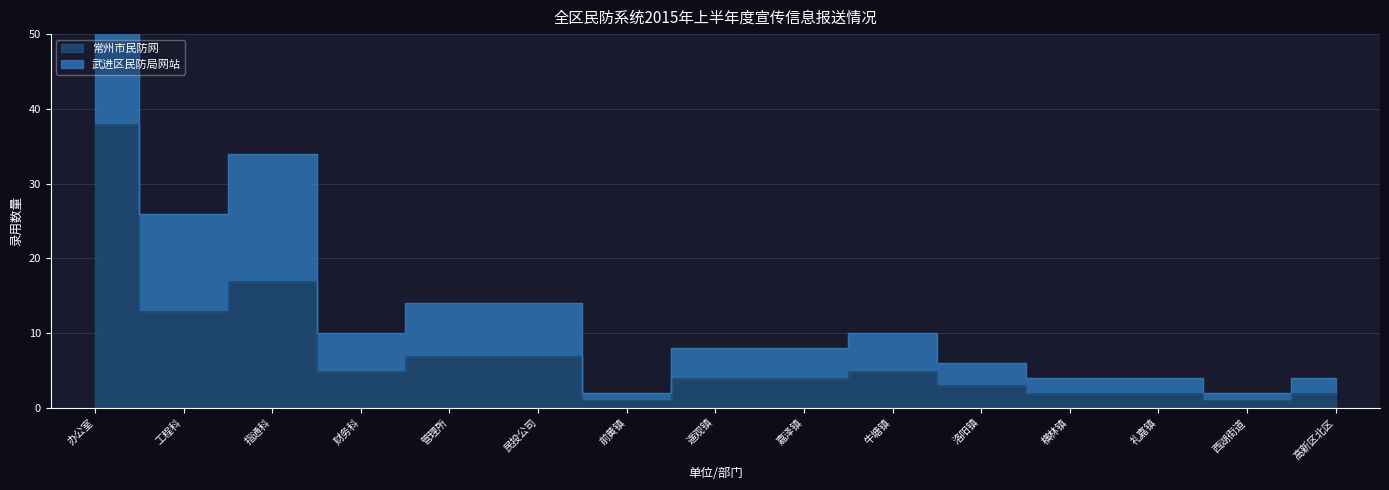

Reading left to right, transcribe all the data shown in this chart.

常州市民防网: 办公室=38	工程科=13	指通科=17	财务科=5	管理所=7	民投公司=7	前黄镇=1	遥观镇=4	嘉泽镇=4	牛塘镇=5	洛阳镇=3	横林镇=2	礼嘉镇=2	西湖街道=1	高新区北区=2
武进区民防局网站: 办公室=76	工程科=26	指通科=34	财务科=10	管理所=14	民投公司=14	前黄镇=2	遥观镇=8	嘉泽镇=8	牛塘镇=10	洛阳镇=6	横林镇=4	礼嘉镇=4	西湖街道=2	高新区北区=4